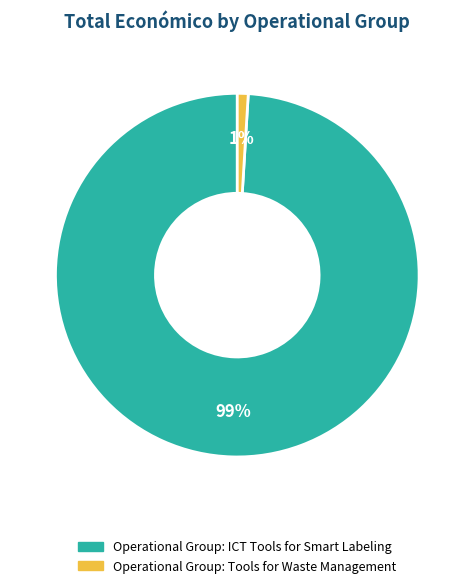

What percentage is the Operational Group: Tools for Waste Management slice, to the nearest percent?

1%